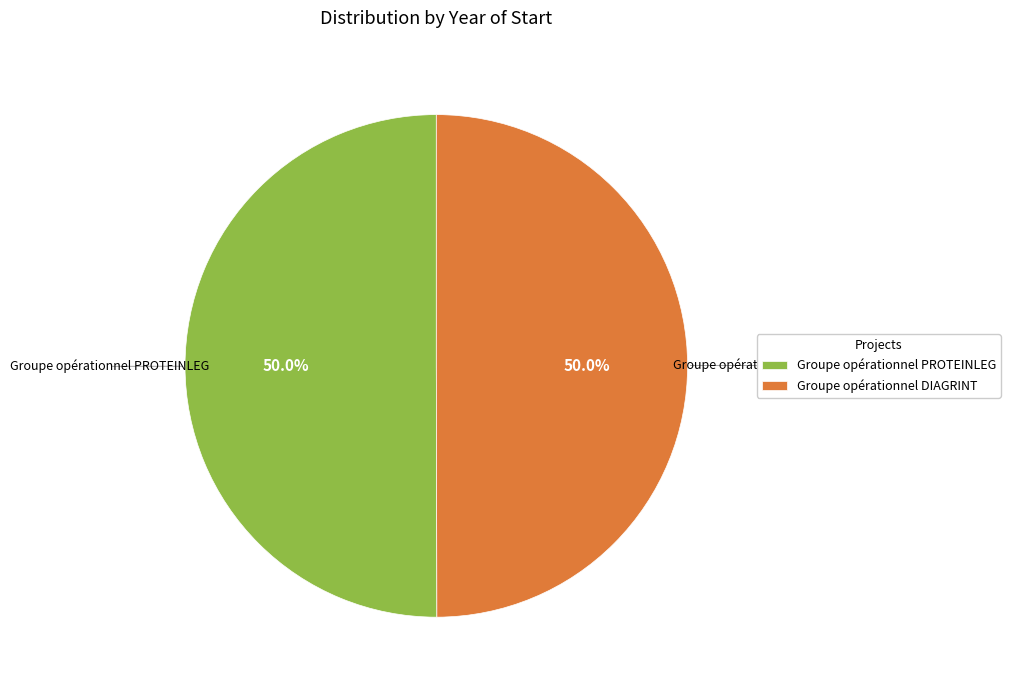

What percentage is the Groupe opérationnel DIAGRINT slice, to the nearest percent?

50%